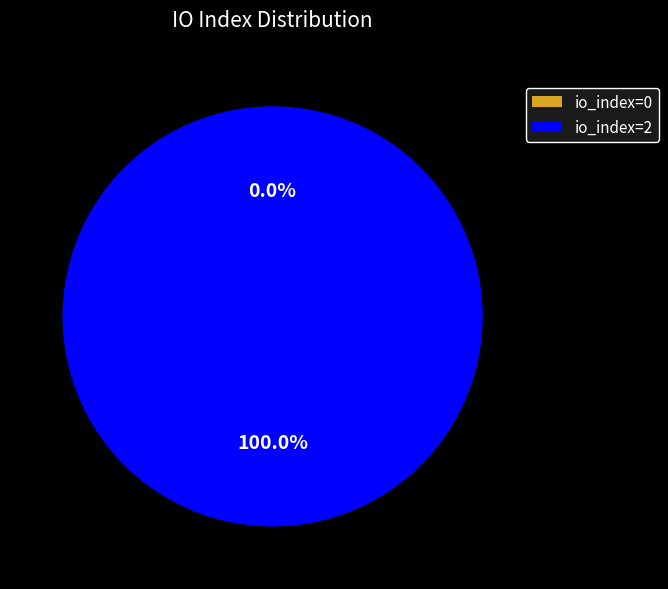

What is the smallest slice in the pie chart?

io_index=0